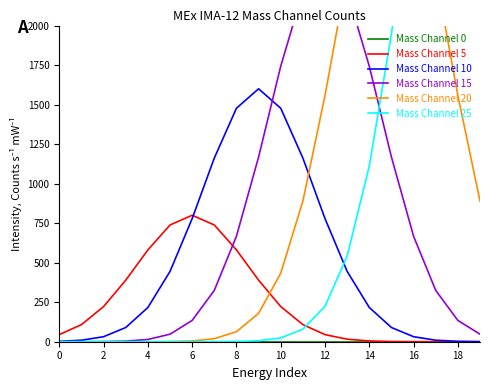

How many distinct data groups are displayed?

6